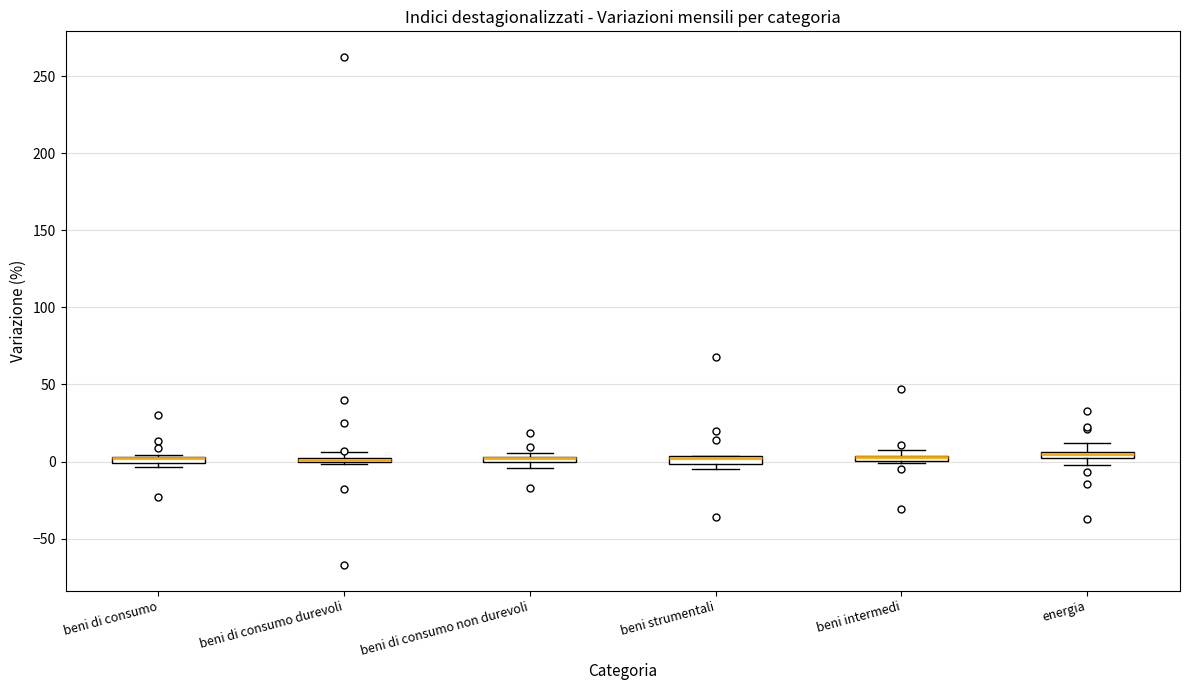

Where is the lower edge of the box for beni strumentali on the y-axis? The values are not printed on the chart, so give them approximately, as read against the axis.

0